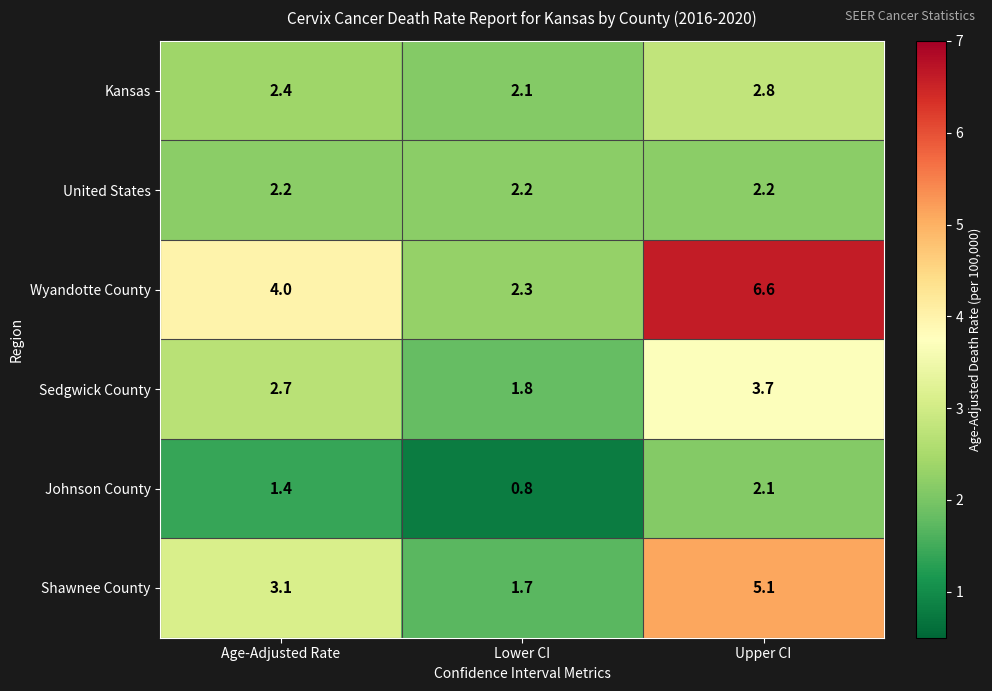

At which label is Johnson County closest to 1?

Lower CI